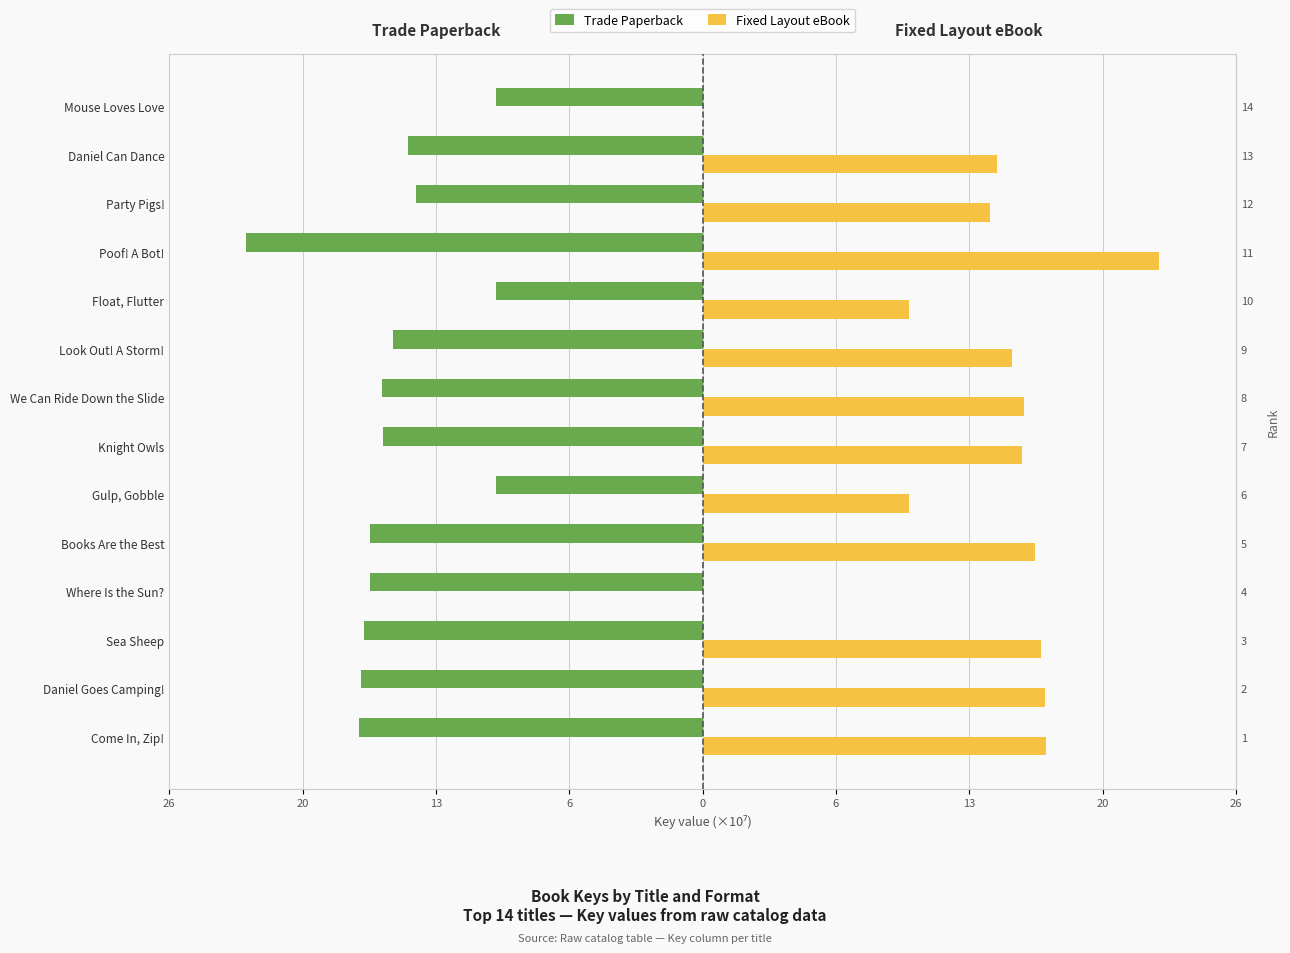

What are all the series names shown in the legend?

Trade Paperback, Fixed Layout eBook